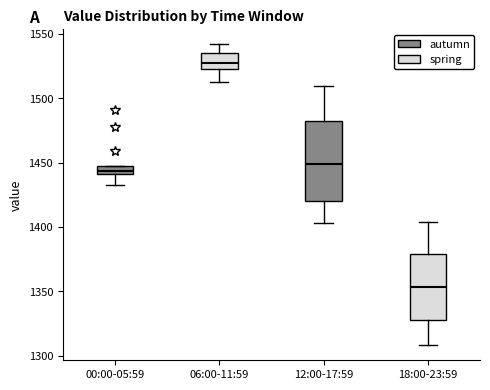

Where is the lower edge of the box for 12:00-17:59 on the y-axis? The values are not printed on the chart, so give them approximately, as read against the axis.

1420